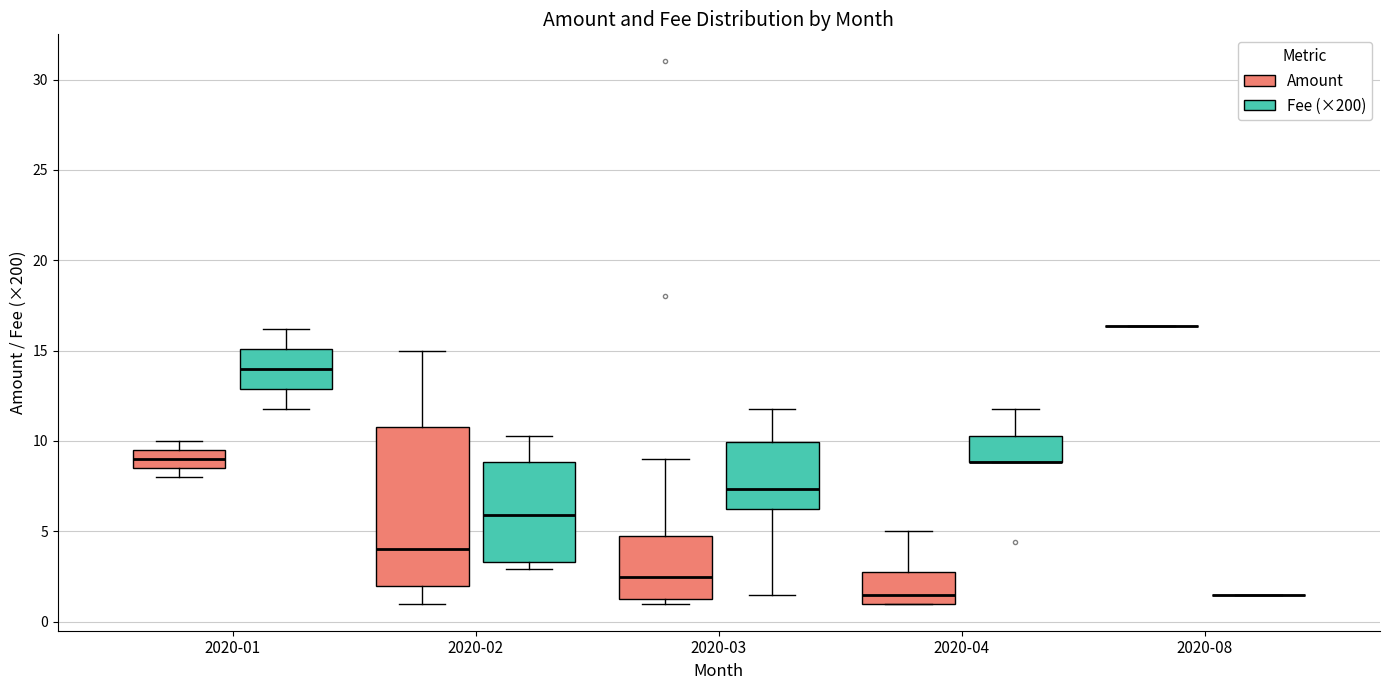

Where does the upper whisker of the box for 2020-04 (Amount) end on the y-axis? The values are not printed on the chart, so give them approximately, as read against the axis.

5.0